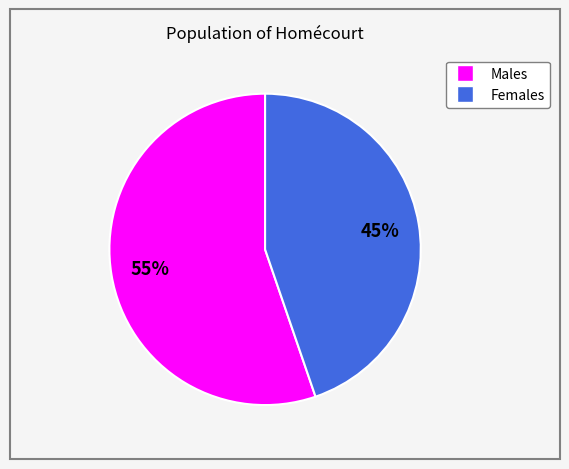

Is there a majority slice in this chart?

Yes